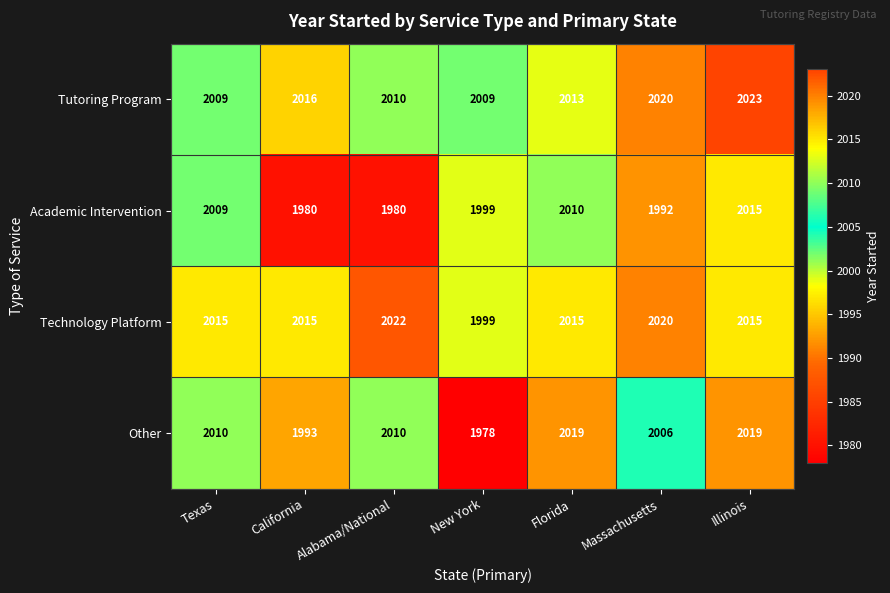

Rank the series by their maximum value, from lowest to highest.

Academic Intervention, Other, Technology Platform, Tutoring Program